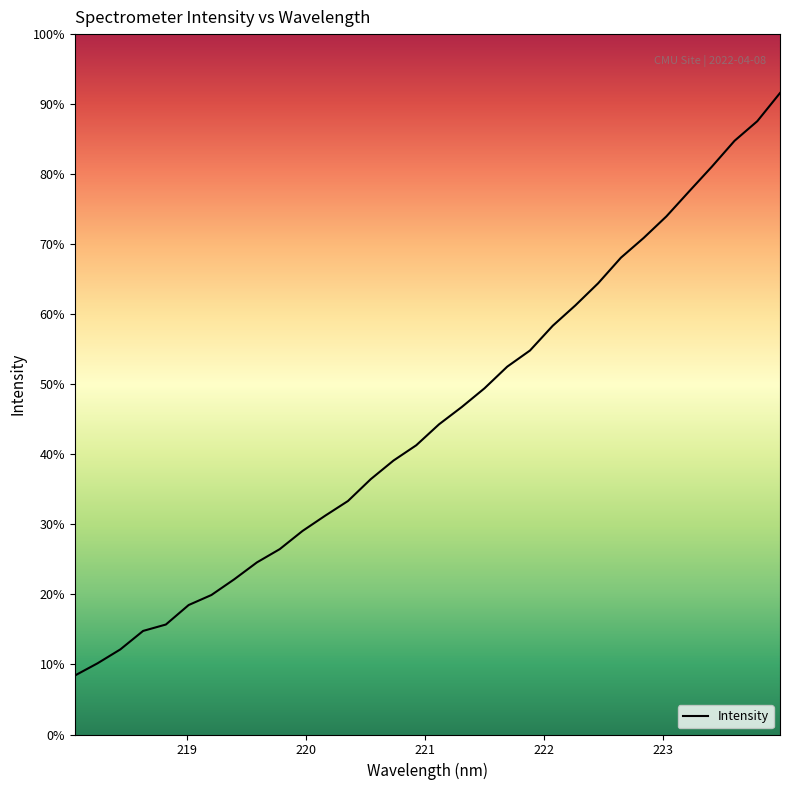

True or false: the data has more than 1 interior local peaks.

False